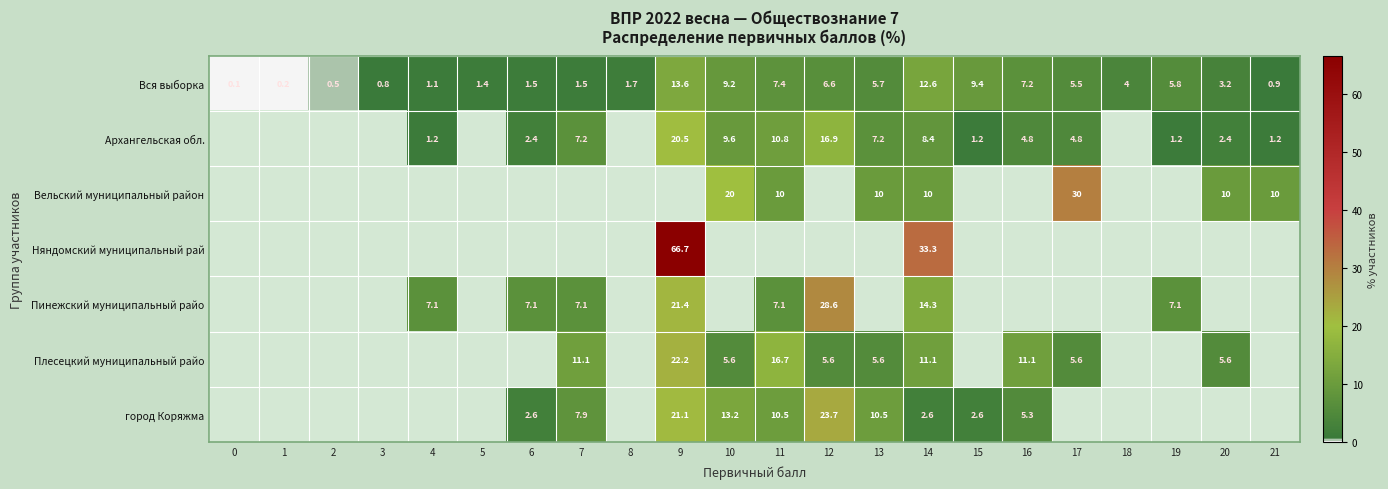

The Няндомский муниципальный рай series shows 33.3 at 14. True or false?

True